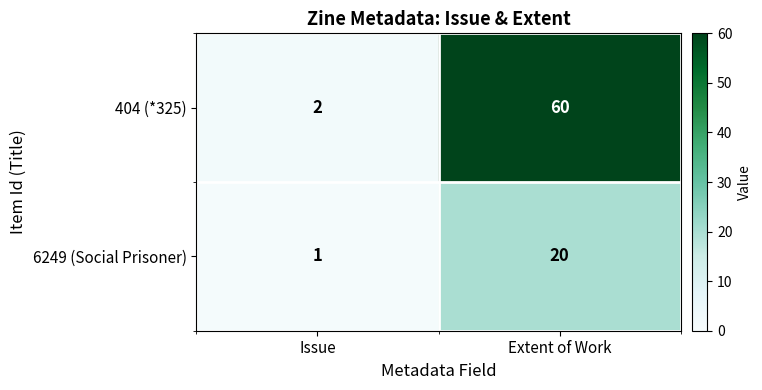

At how many categories does at least one series exceed 11?

1